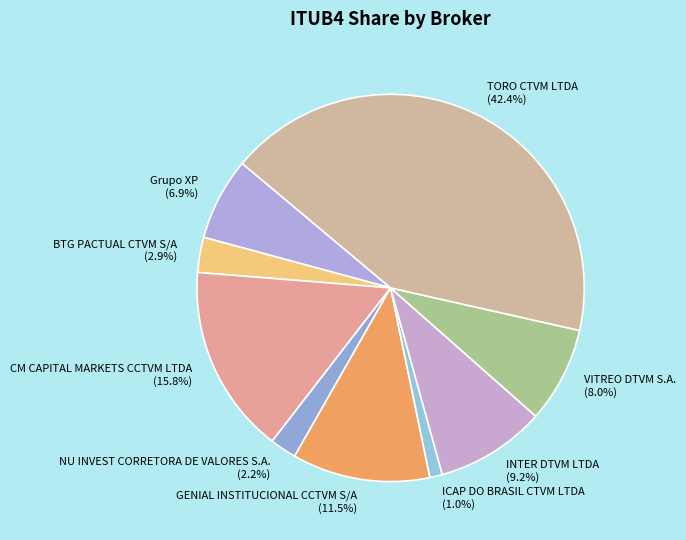

Which slice is the largest?

TORO CTVM LTDA